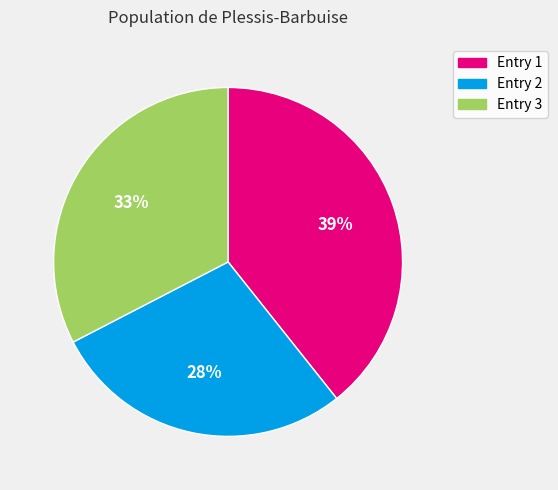

Between Entry 1 and Entry 3, which is larger?

Entry 1